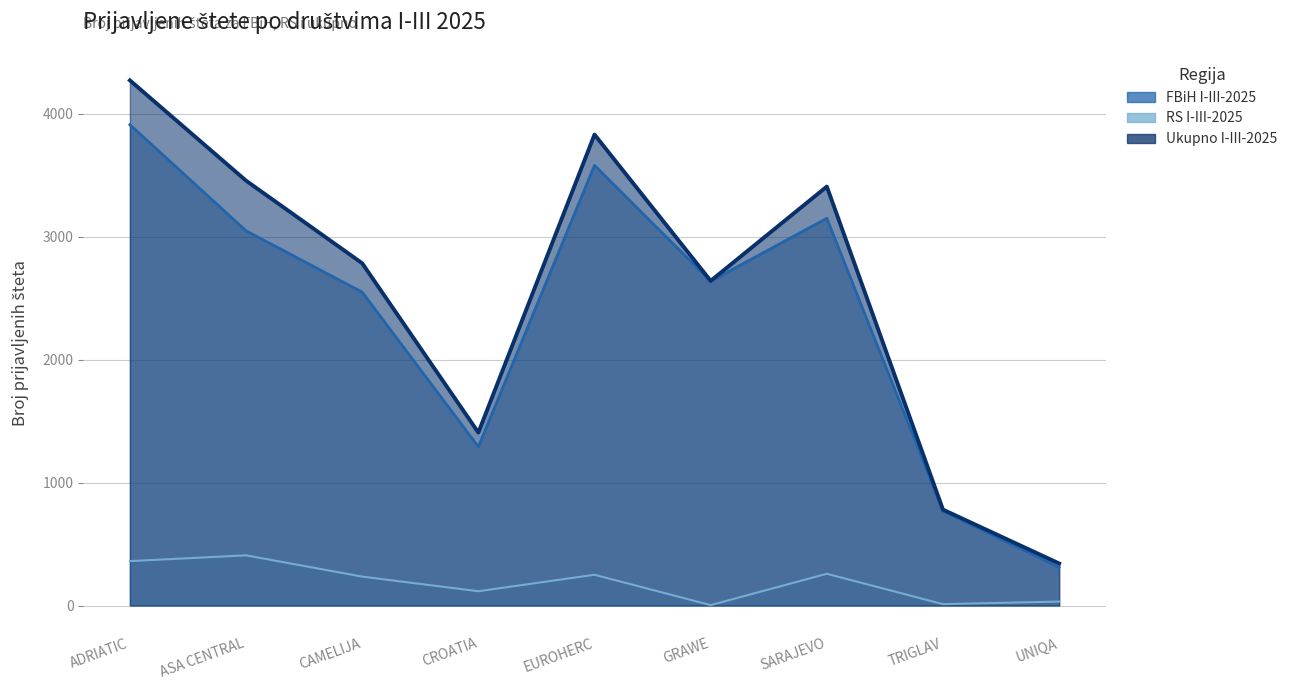

List the labels in order of Ukupno I-III-2025 value, smallest first.

UNIQA, TRIGLAV, CROATIA, GRAWE, CAMELIJA, SARAJEVO, ASA CENTRAL, EUROHERC, ADRIATIC